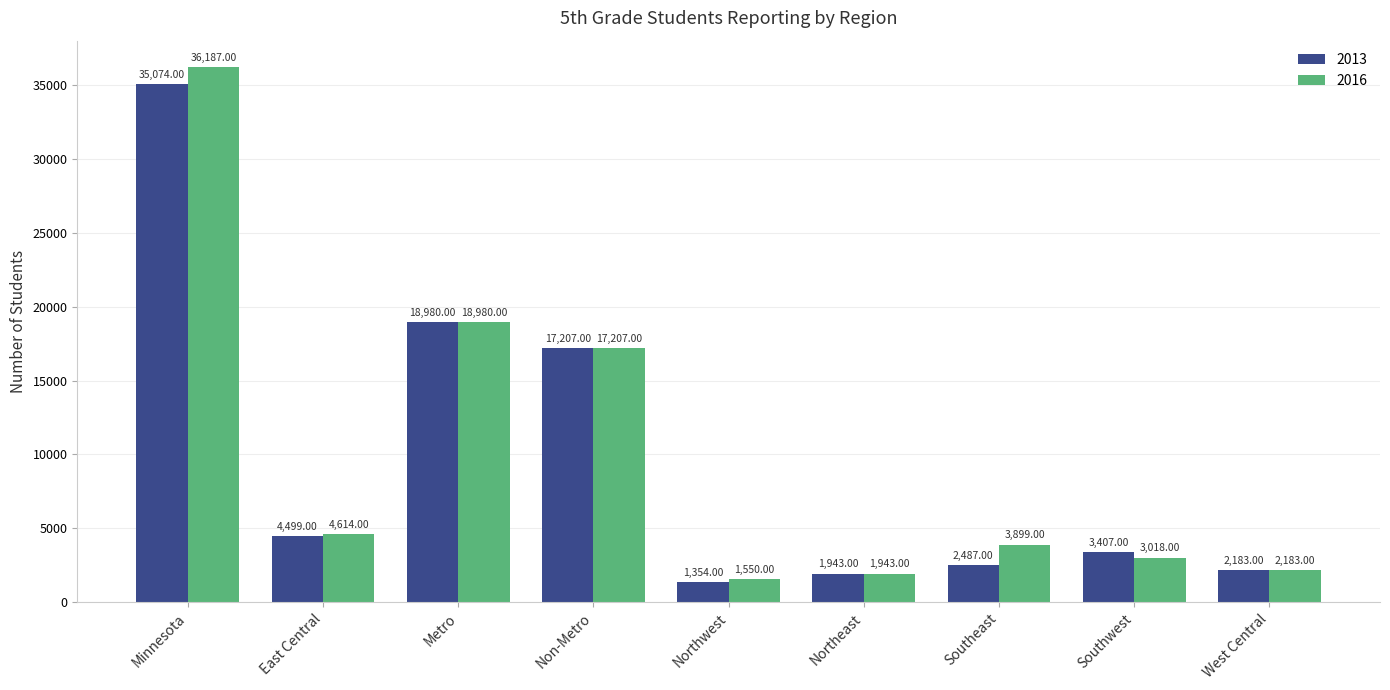

Which series has the largest total across all categories?

2016